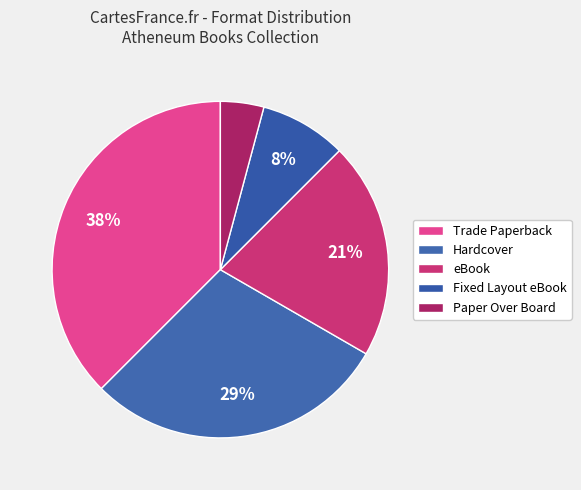

The eBook slice represents 15% of the pie. True or false?

False